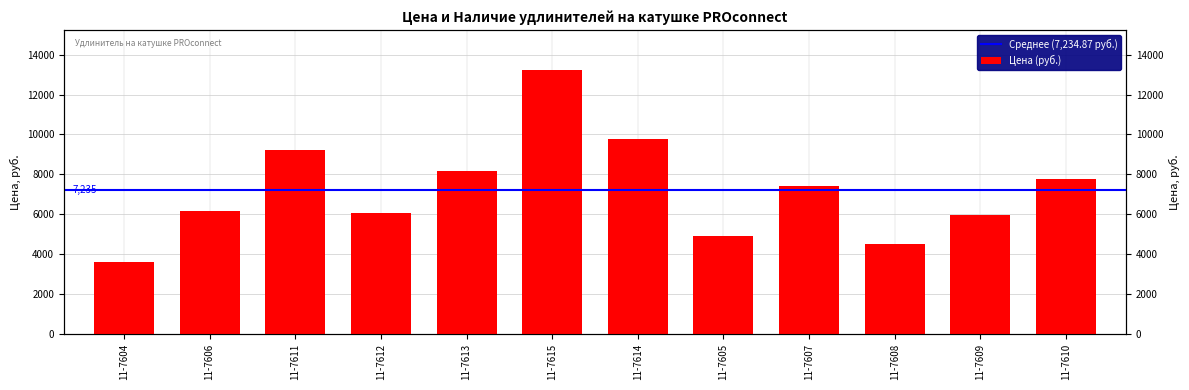

True or false: the data shows 6343.9 at 11-7614.

False